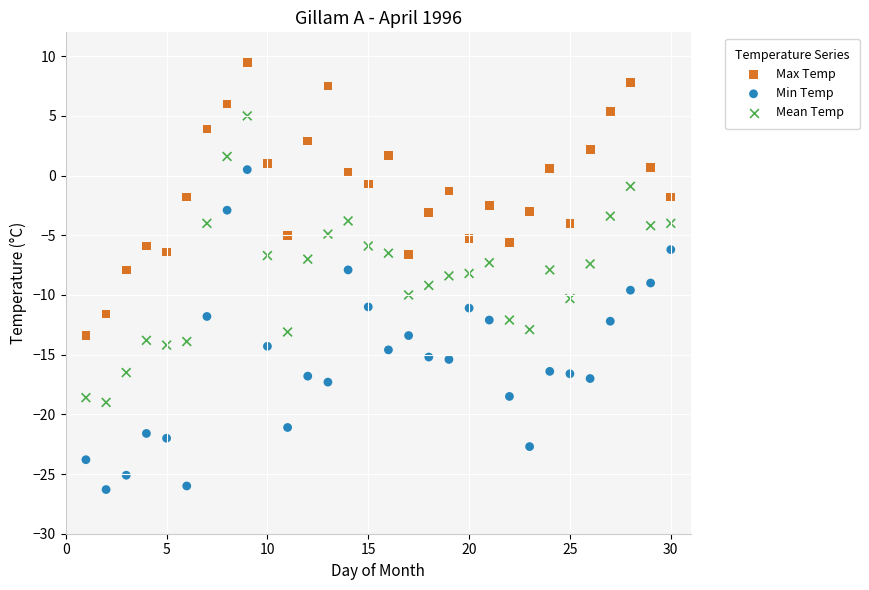

Which series has the largest Y range (max minus min)?

Min Temp